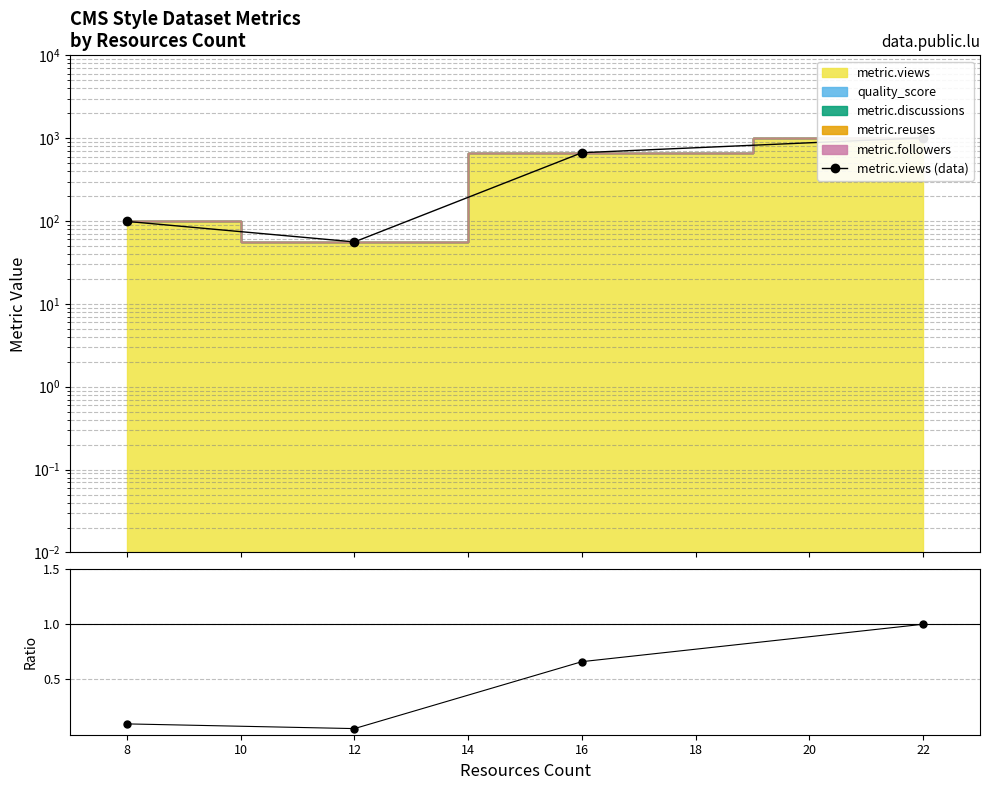

What is the value of the metric.views (data) point at the 2nd from the left?

56.0